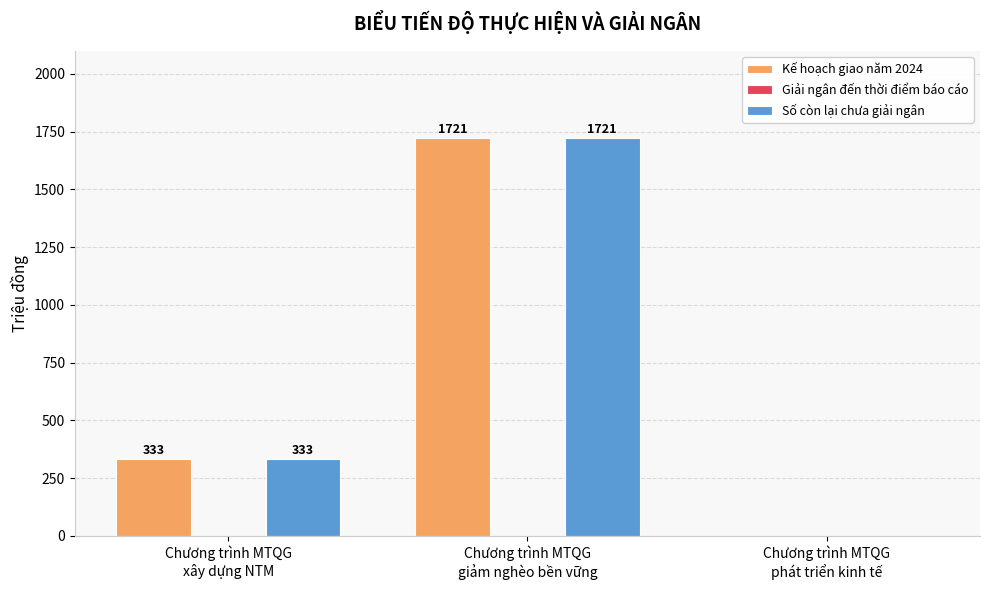

What is the maximum value shown in the chart?

1721